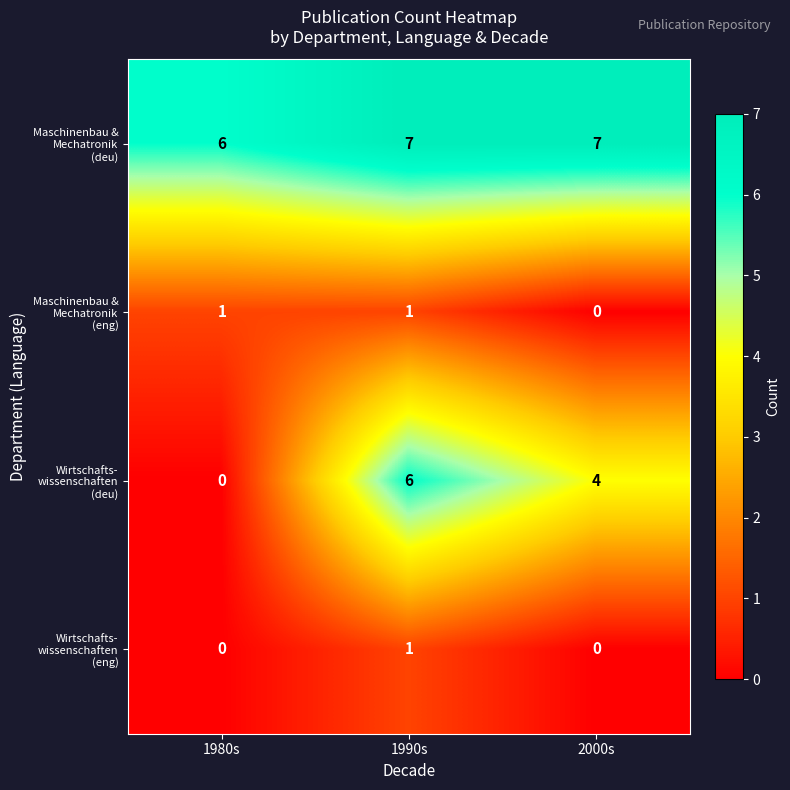

What is the total value across all series at 2000s?

11